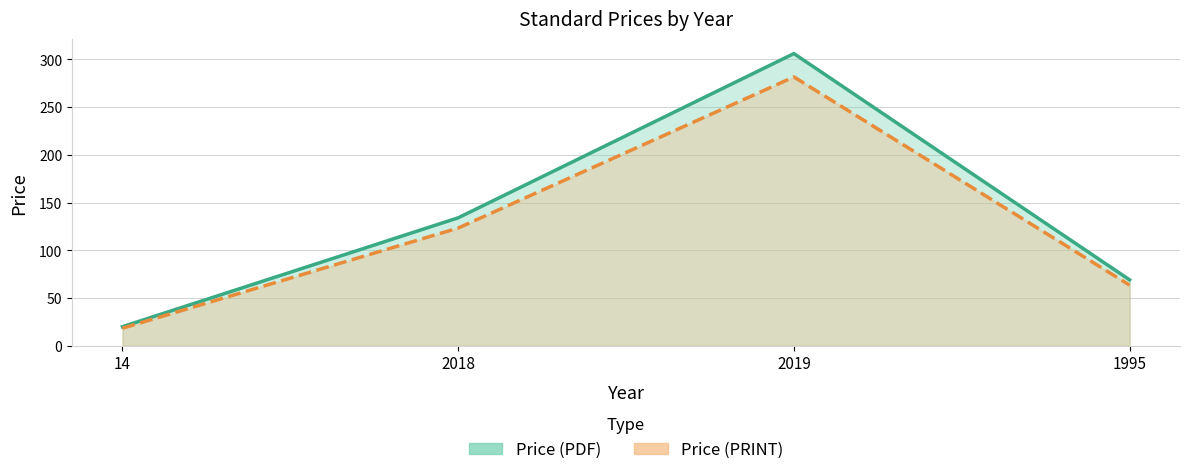

Which label corresponds to the largest value in the chart?

2019